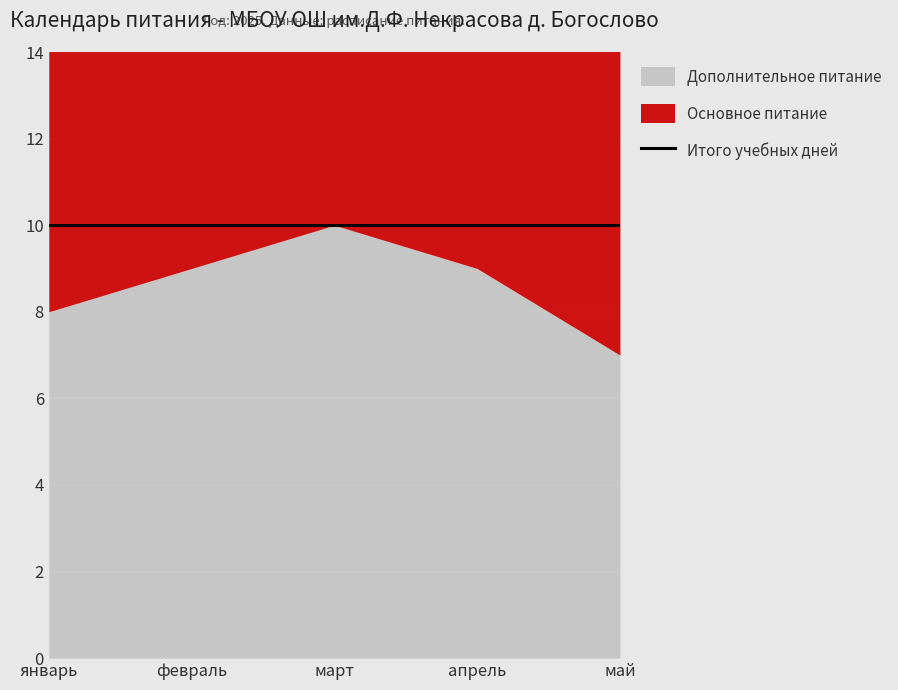

Is the value of Дополнительное питание at февраль greater than the value of Итого учебных дней at февраль?

No